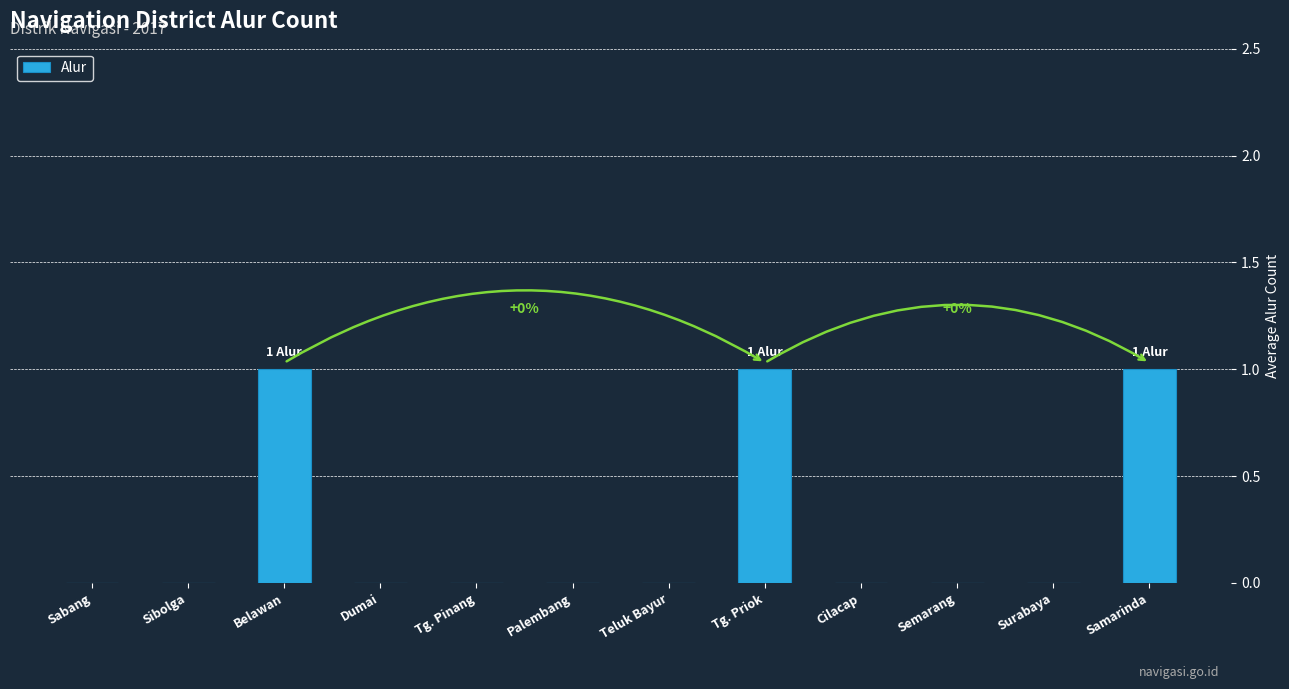

What is the sum of all values?

3